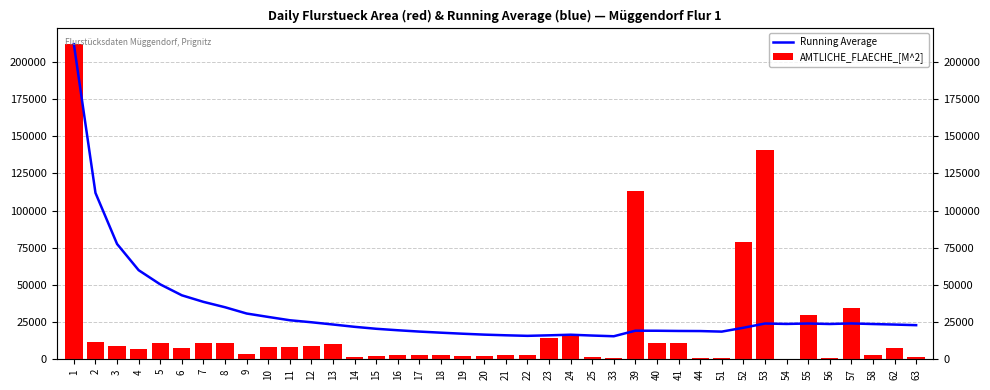

How many data points in Running Average are above 23337?

19